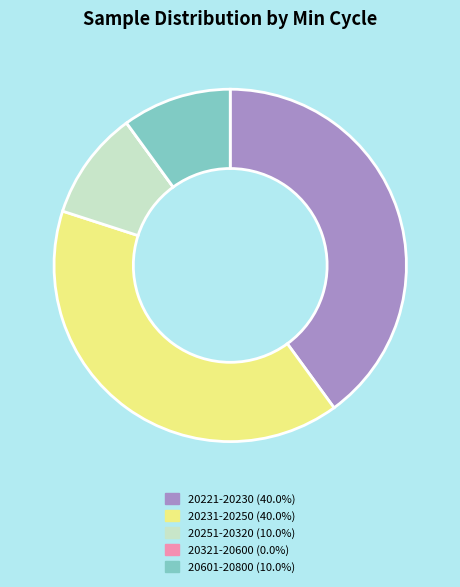

Is there any slice that represents more than half of the pie?

No